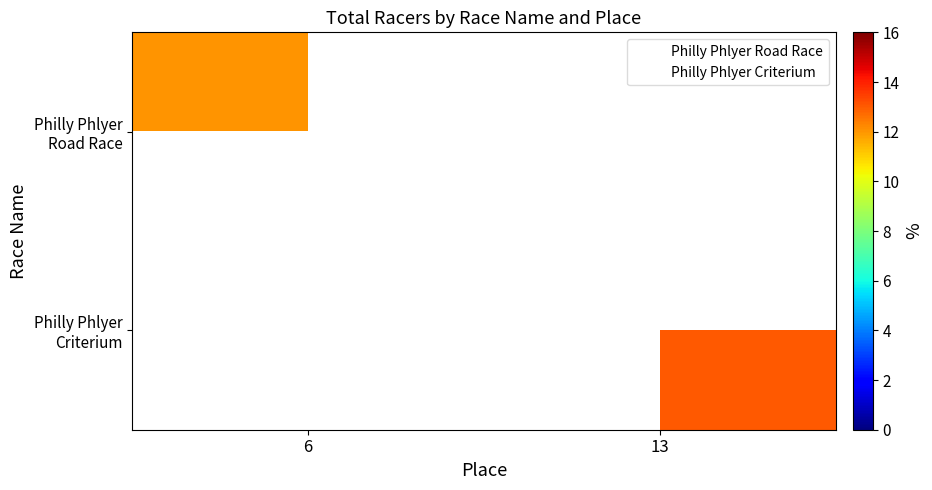

True or false: Philly Phlyer Criterium has a value of 21.6 at 13.

False